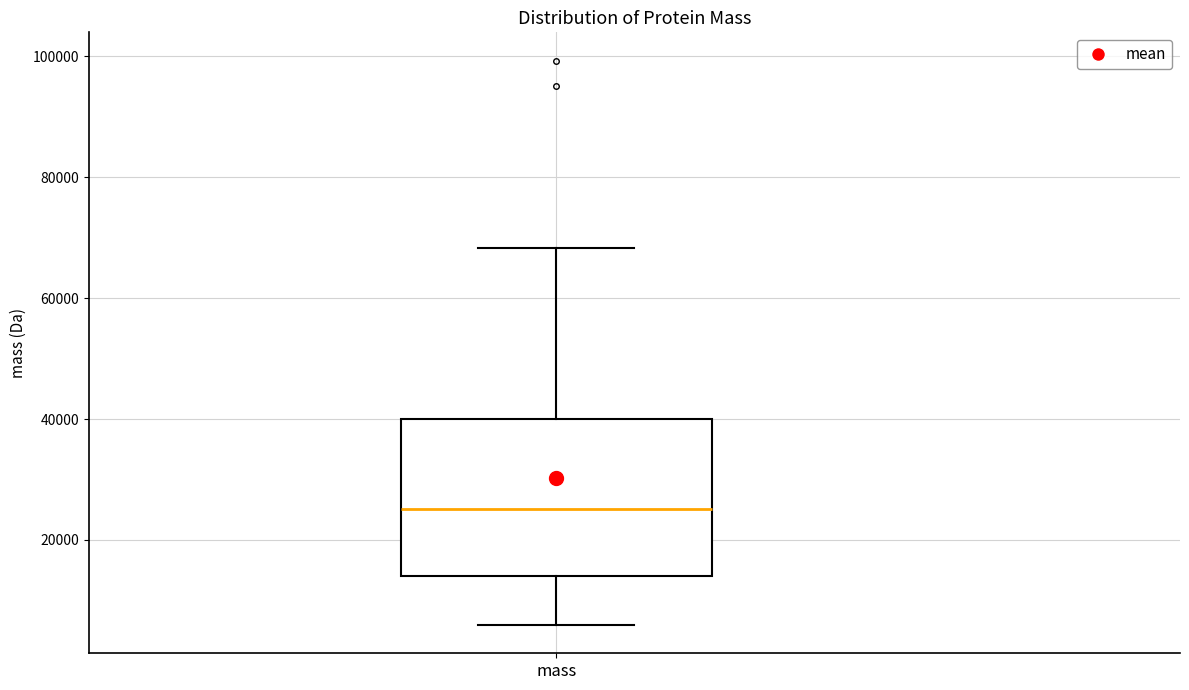

Where does the lower whisker of the box for mass end on the y-axis? The values are not printed on the chart, so give them approximately, as read against the axis.

6000